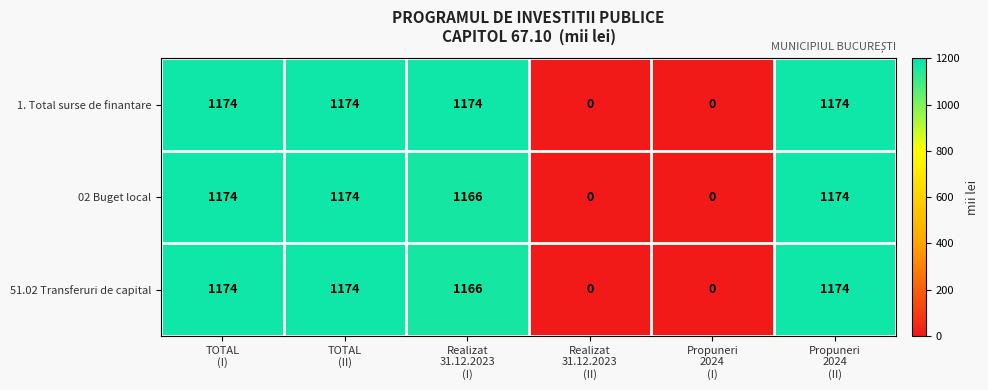

At how many categories does at least one series exceed 409?

4